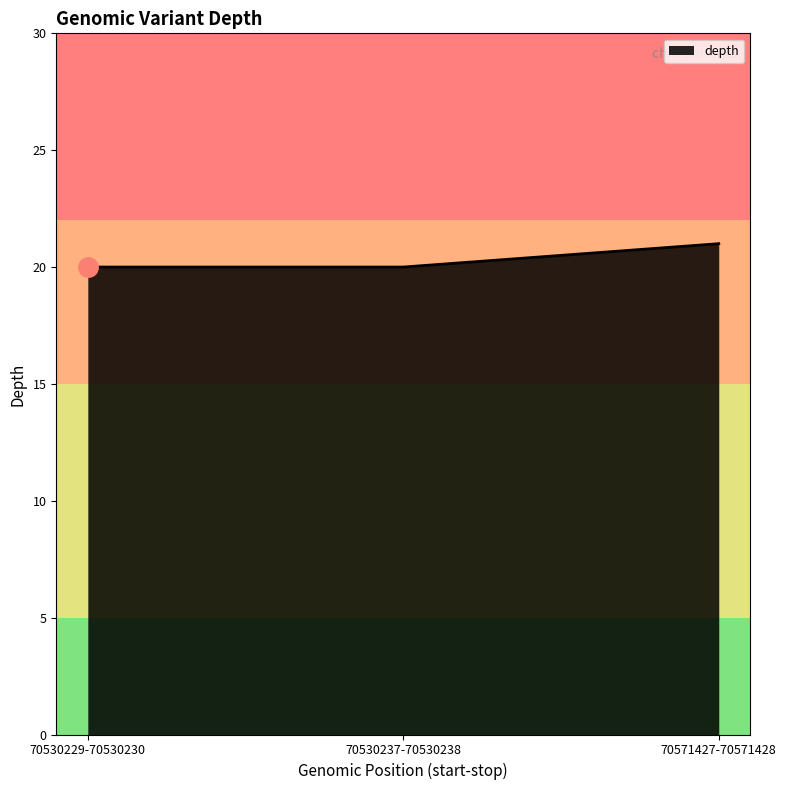

What position from the right is 70530237-70530238?

2